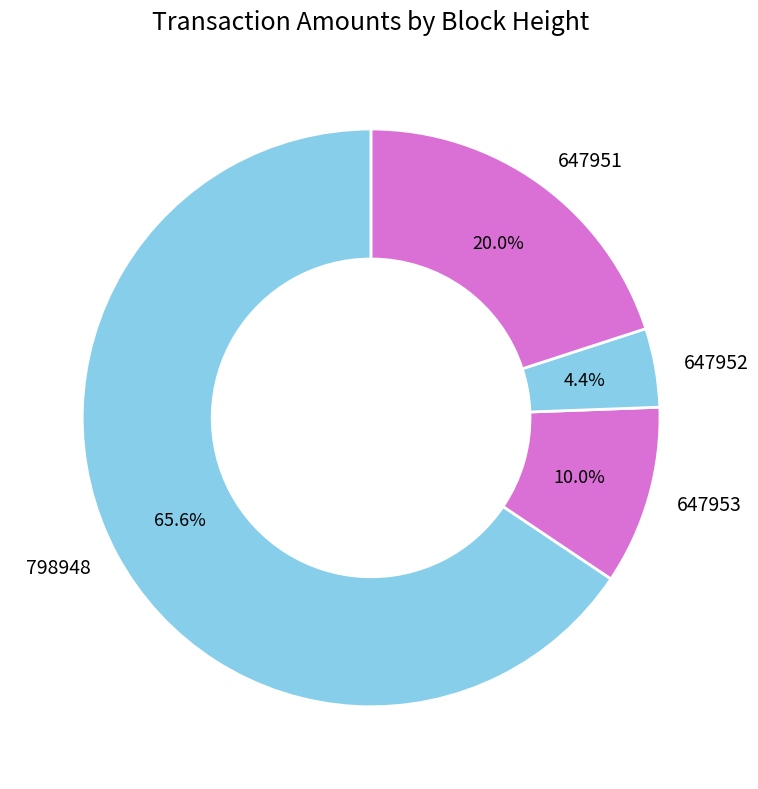

Is it true that 798948 is 66% of the pie?

True